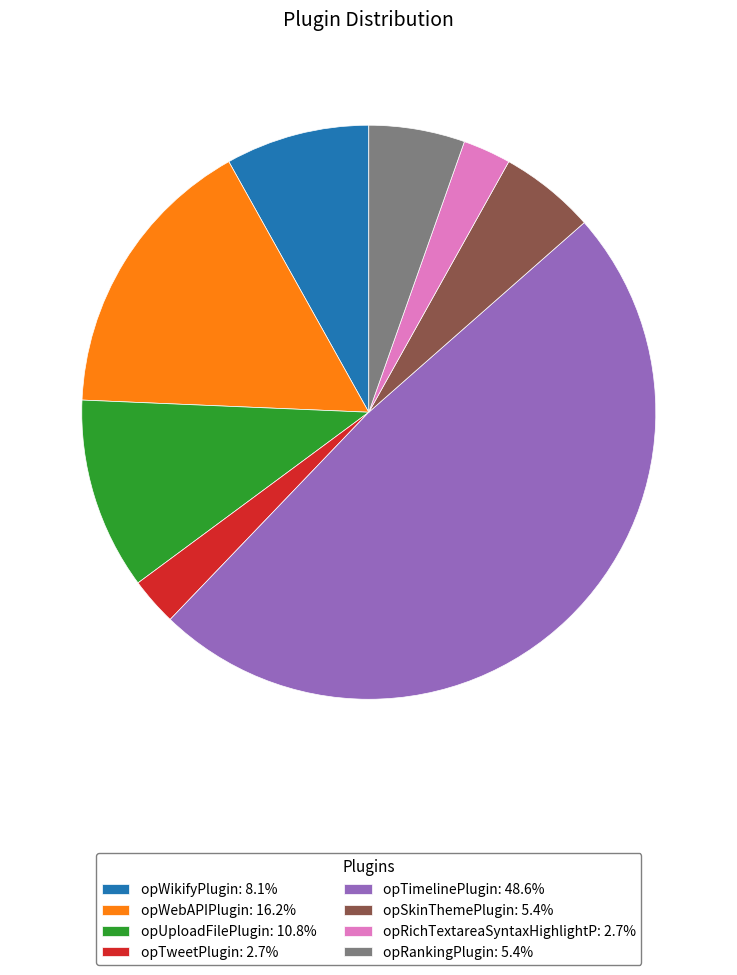

Does opRichTextareaSyntaxHighlightP represent more than half of the total?

No